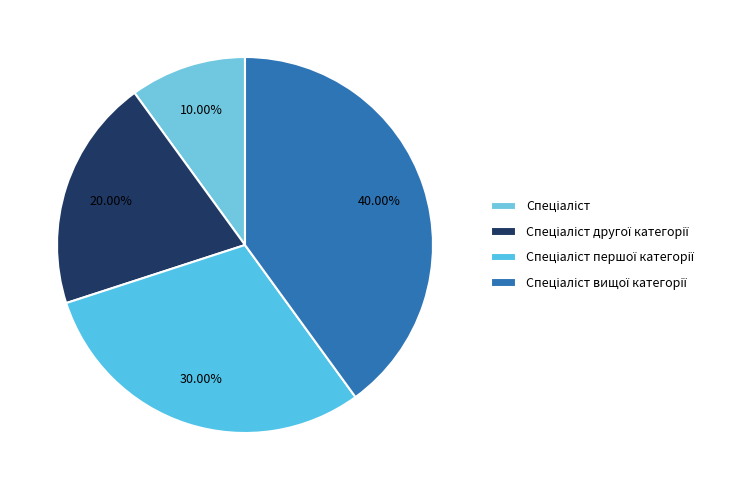

To the nearest percent, what portion does Спеціаліст вищої категорії represent?

40%